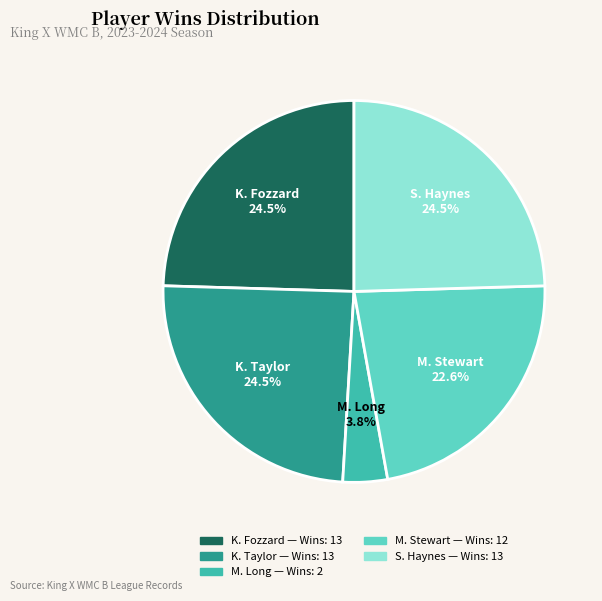

How many slices are in this pie chart?

5